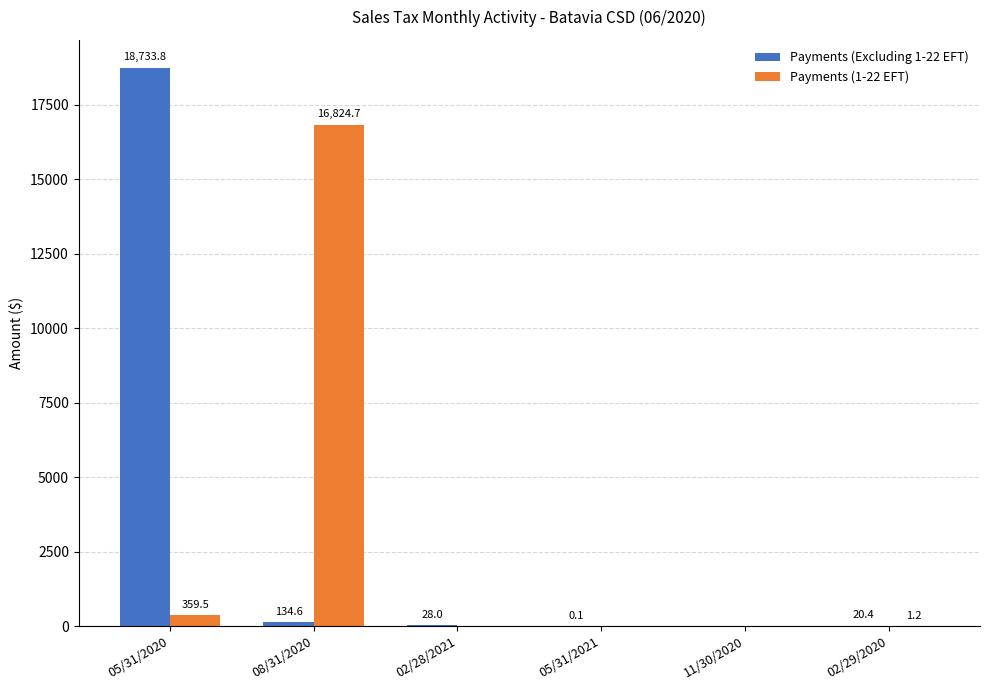

Which series changed the most between 05/31/2020 and 02/29/2020?

Payments (Excluding 1-22 EFT)